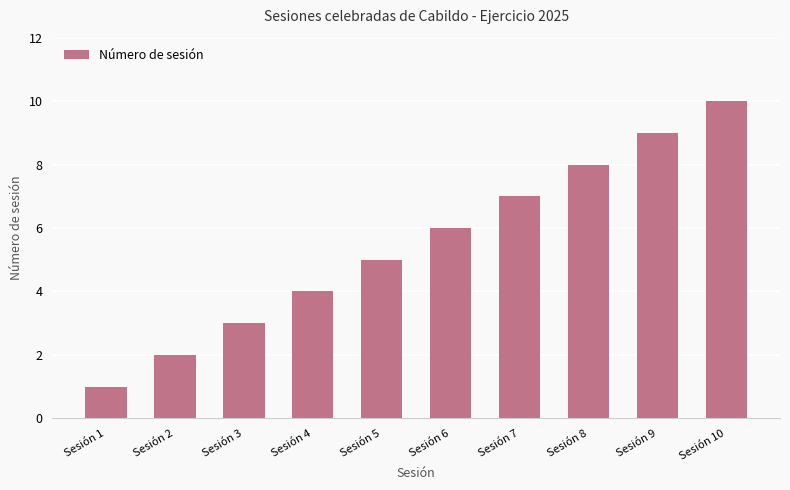

Rank the categories by value from highest to lowest.

Sesión 10, Sesión 9, Sesión 8, Sesión 7, Sesión 6, Sesión 5, Sesión 4, Sesión 3, Sesión 2, Sesión 1